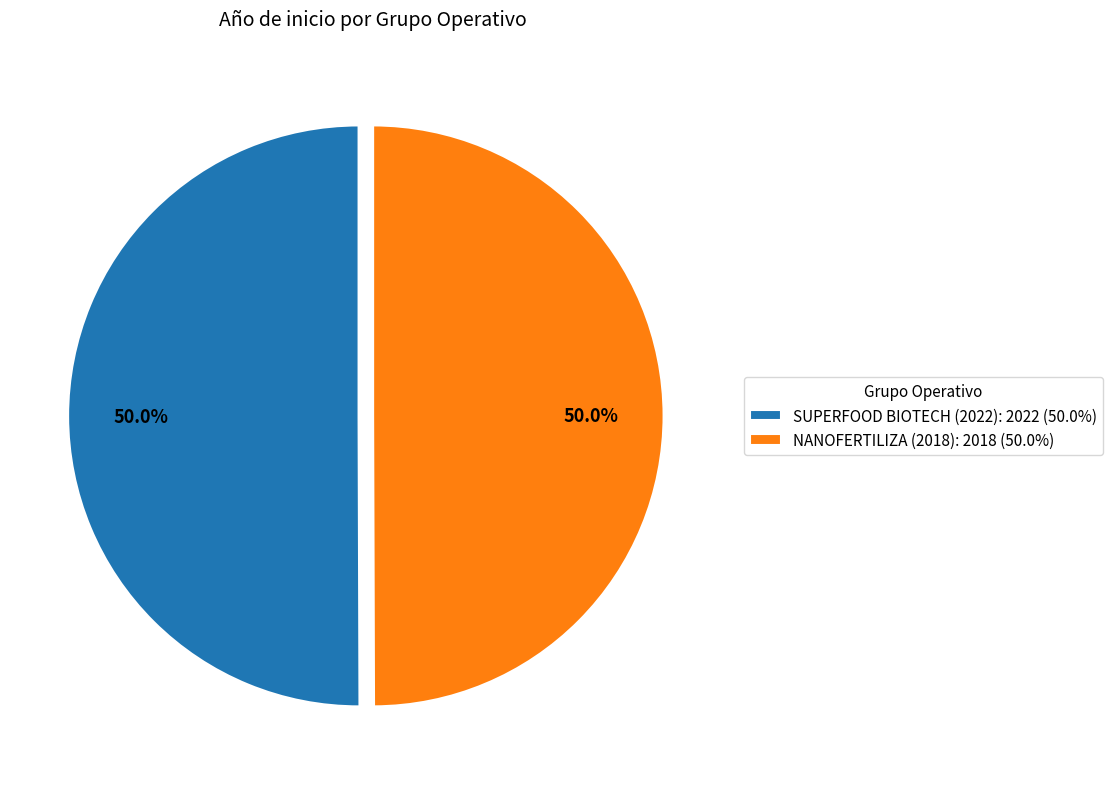

What is the total percentage of SUPERFOOD BIOTECH (2022) and NANOFERTILIZA (2018)?

100.0%